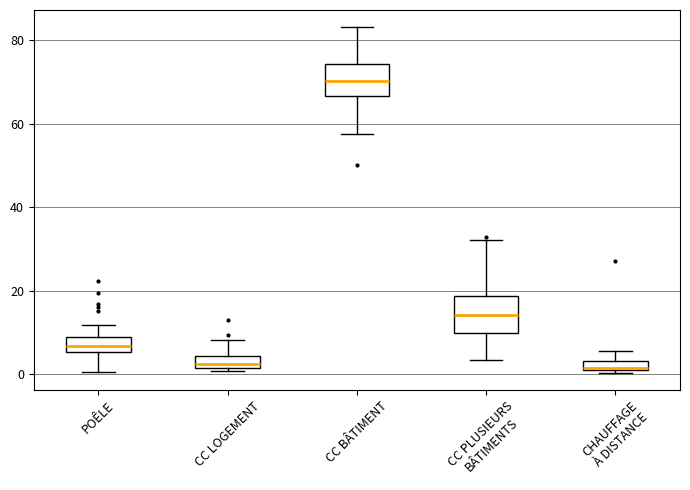

Which box's median line is the highest?

CC BÂTIMENT